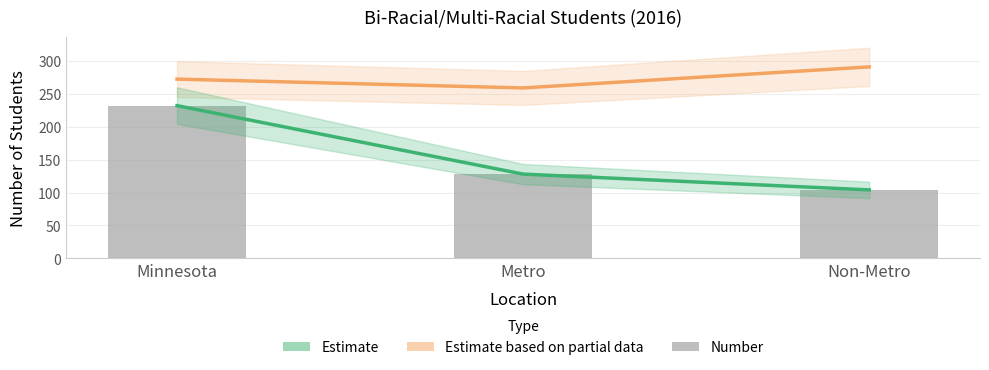

What is the average value of the Estimate based on partial data (Percent ×10000) series?

274.0